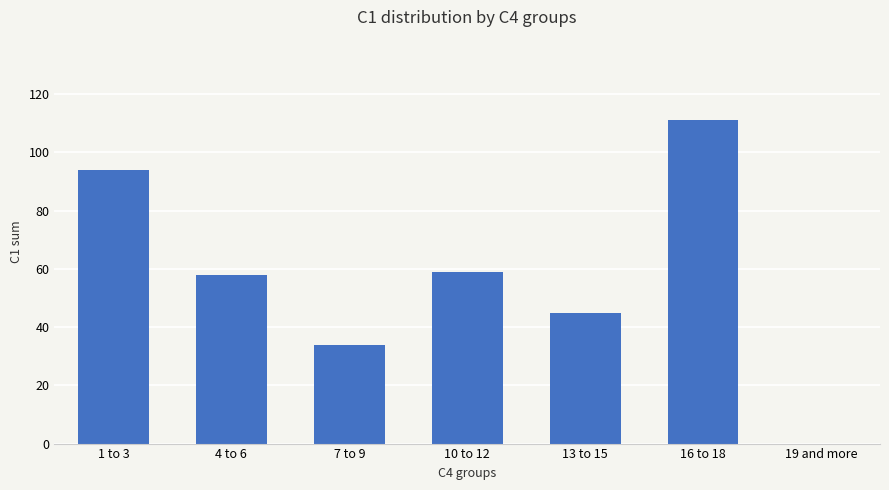

Reading right to left, list all the values displayed in this chart.

19 and more=0	16 to 18=111	13 to 15=45	10 to 12=59	7 to 9=34	4 to 6=58	1 to 3=94